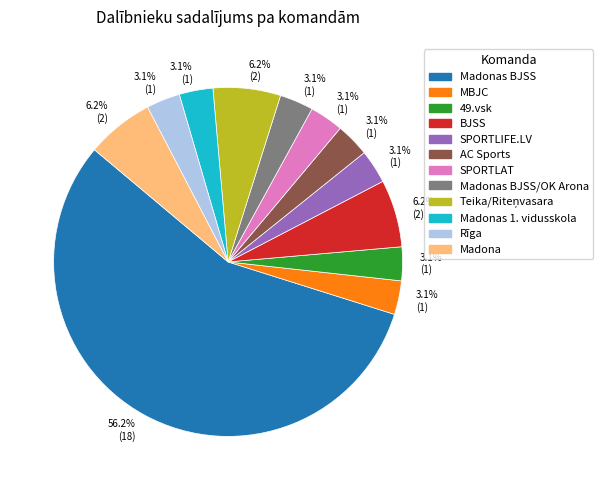

Is the sum of 49.vsk and Madonas 1. vidusskola greater than half?

No